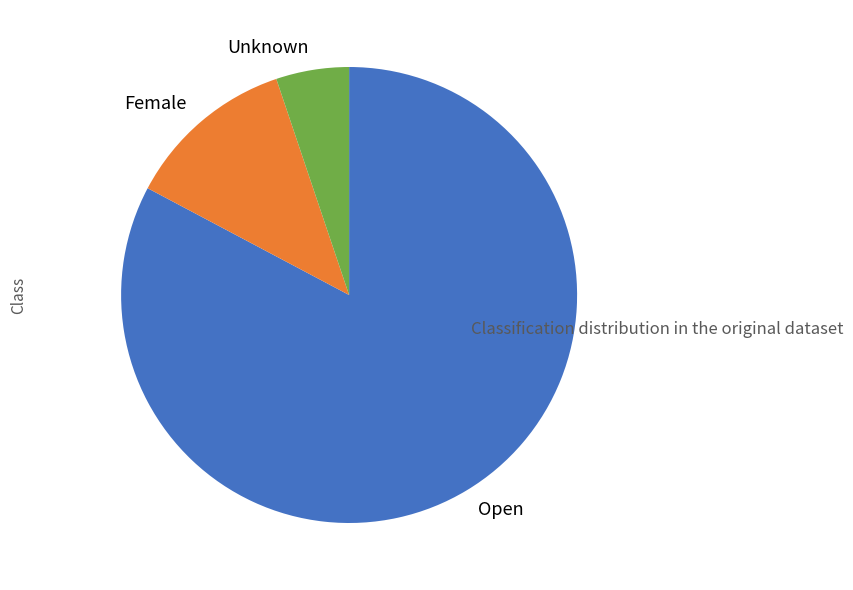

Is it true that Female is 12% of the pie?

True